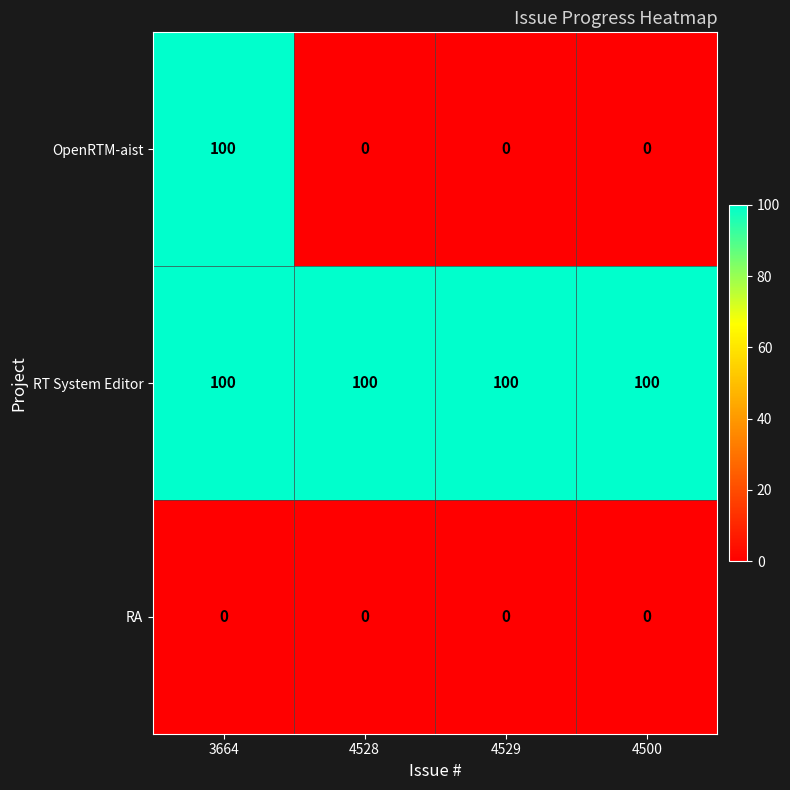

What is the maximum value for RT System Editor?

100